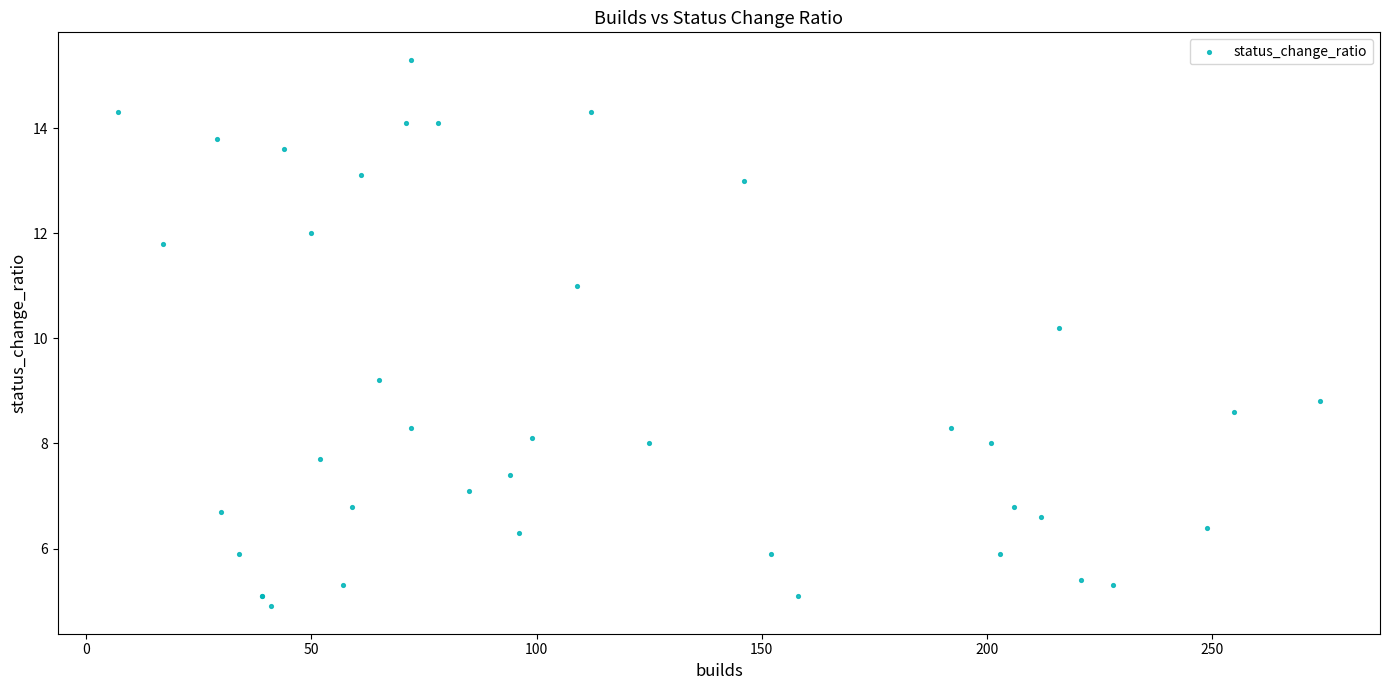

What Y value in the scatter plot is closest to 10?

10.2